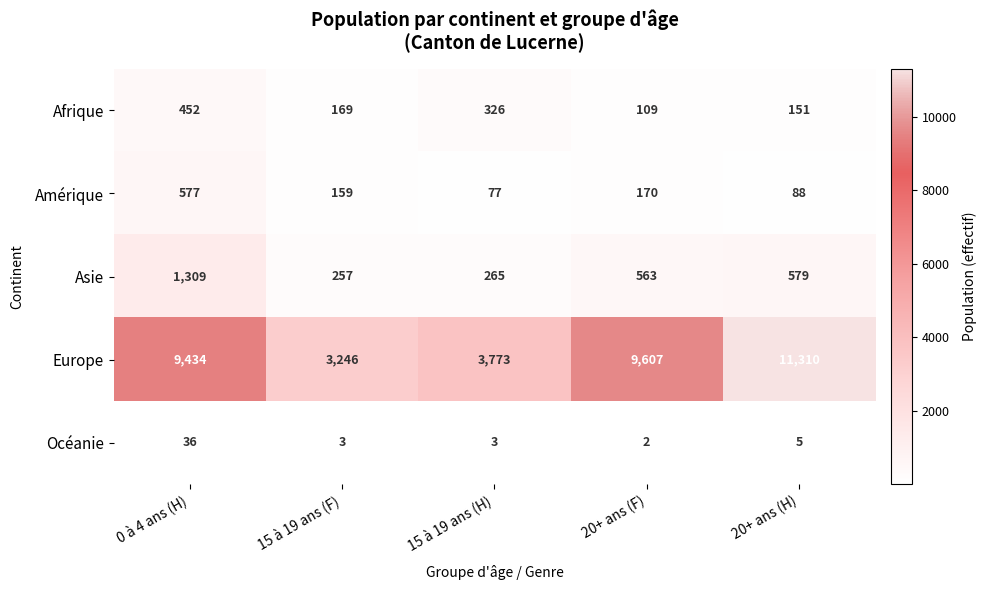

Reading left to right, transcribe all the data shown in this chart.

Afrique: 0 à 4 ans (H)=452	15 à 19 ans (F)=169	15 à 19 ans (H)=326	20+ ans (F)=109	20+ ans (H)=151
Amérique: 0 à 4 ans (H)=577	15 à 19 ans (F)=159	15 à 19 ans (H)=77	20+ ans (F)=170	20+ ans (H)=88
Asie: 0 à 4 ans (H)=1309	15 à 19 ans (F)=257	15 à 19 ans (H)=265	20+ ans (F)=563	20+ ans (H)=579
Europe: 0 à 4 ans (H)=9434	15 à 19 ans (F)=3246	15 à 19 ans (H)=3773	20+ ans (F)=9607	20+ ans (H)=11310
Océanie: 0 à 4 ans (H)=36	15 à 19 ans (F)=3	15 à 19 ans (H)=3	20+ ans (F)=2	20+ ans (H)=5